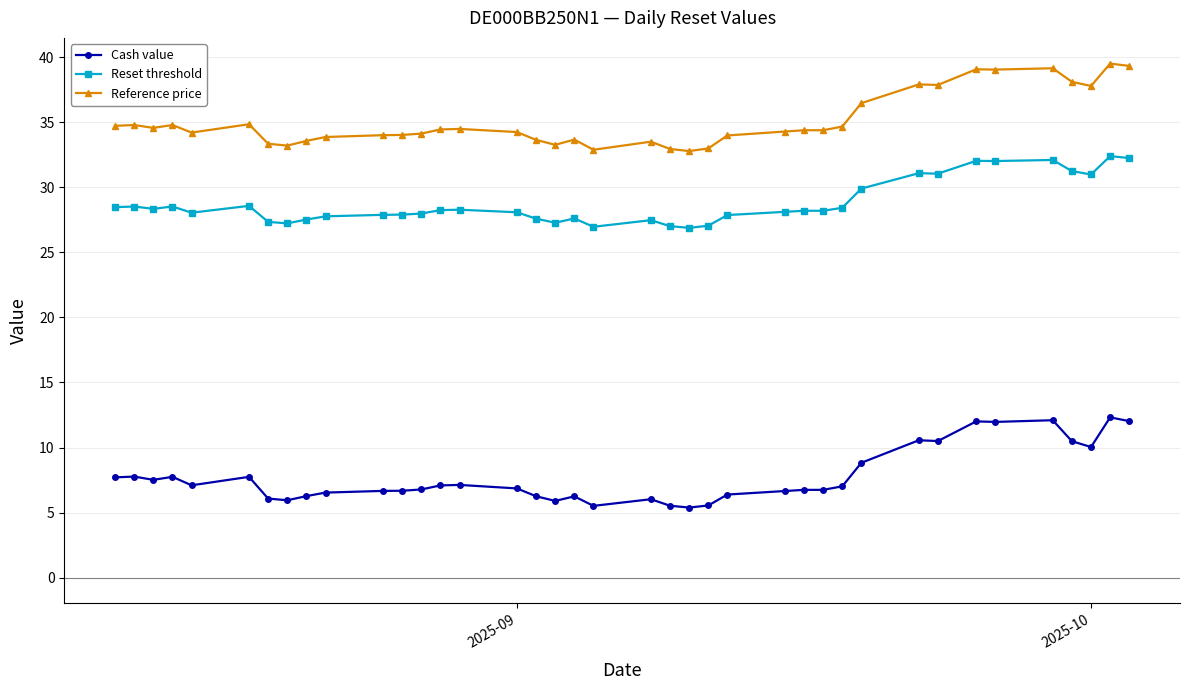

What is the average value of the Reset threshold series?

28.8